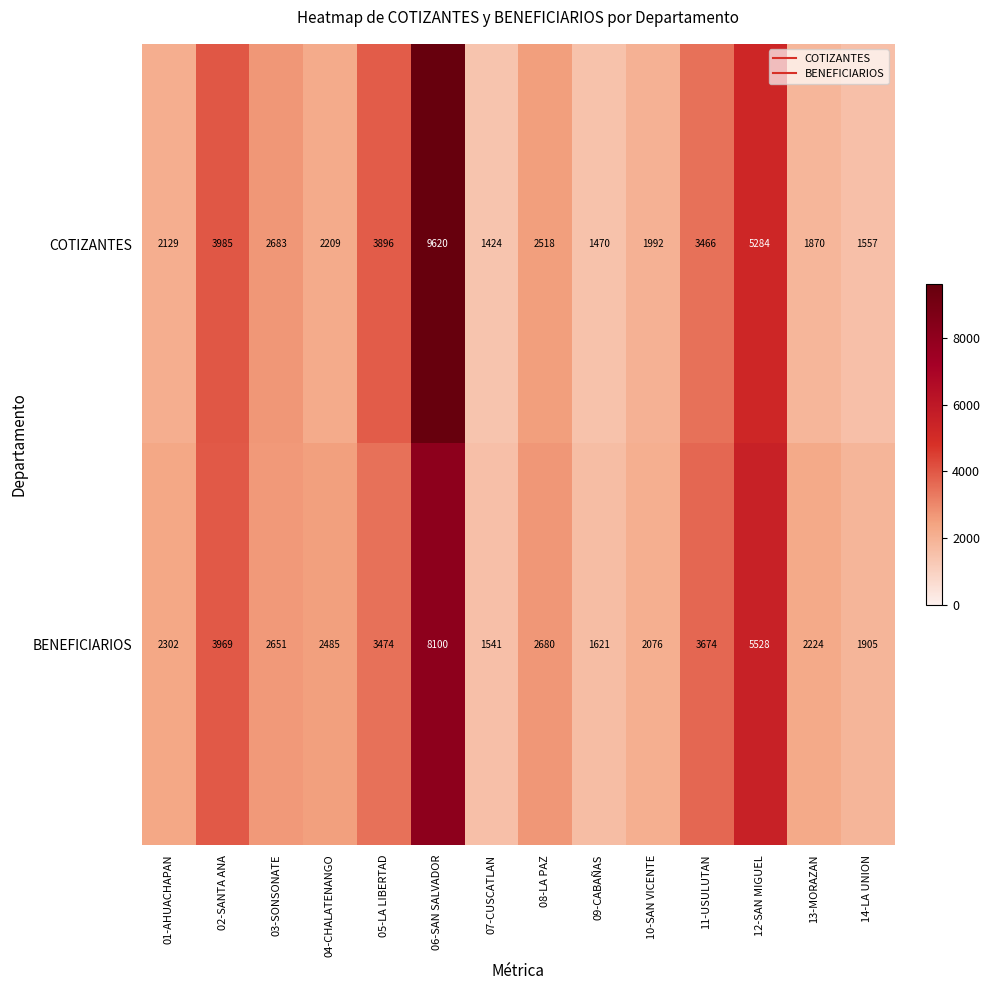

Which category has the lowest value in the BENEFICIARIOS series?

07-CUSCATLAN